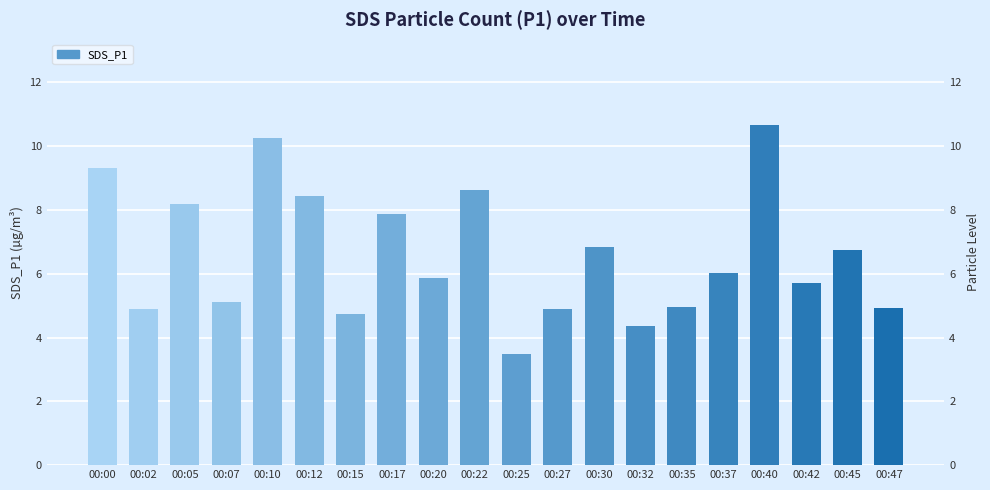

Are the bars grouped side by side (vs. stacked)?

No